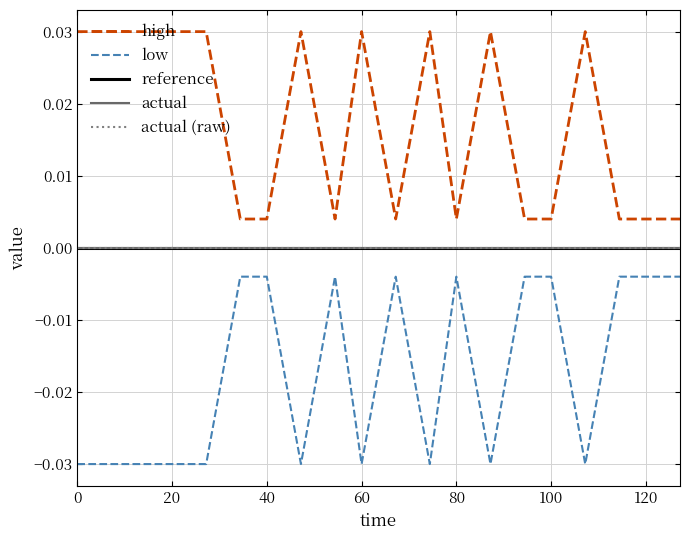

Does the chart display data point markers on the line(s)?

No